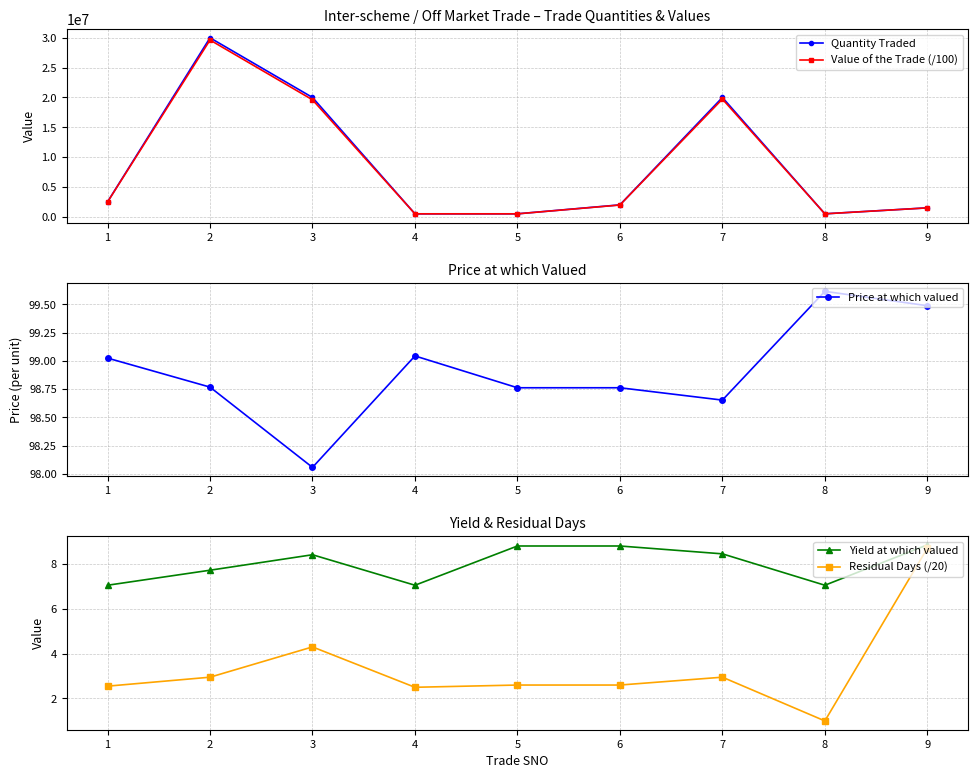

Which series has the largest range (max minus min)?

Quantity Traded